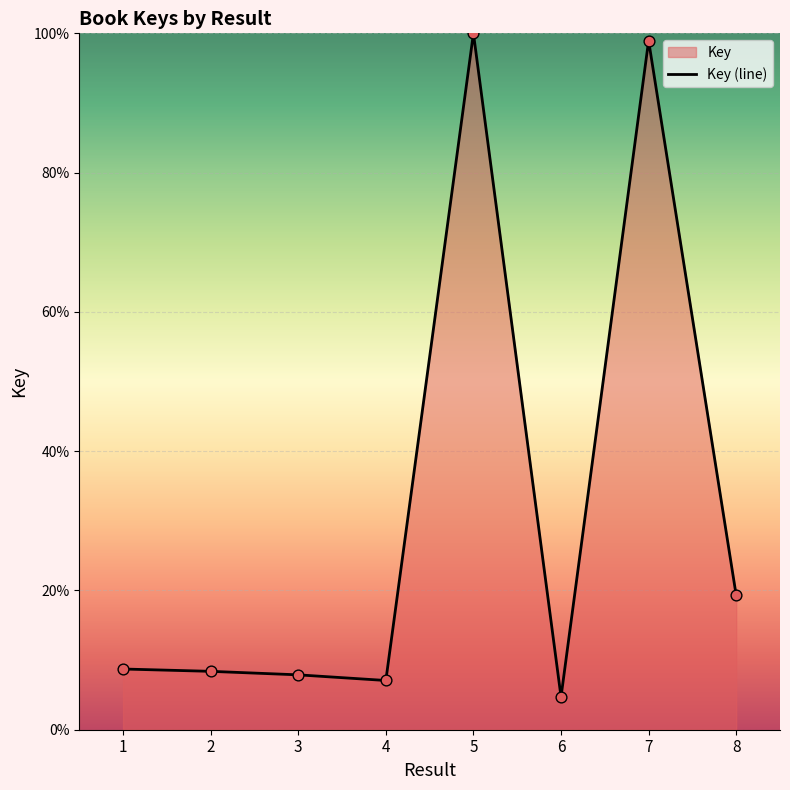

Which has a higher value, 7 or 3?

7